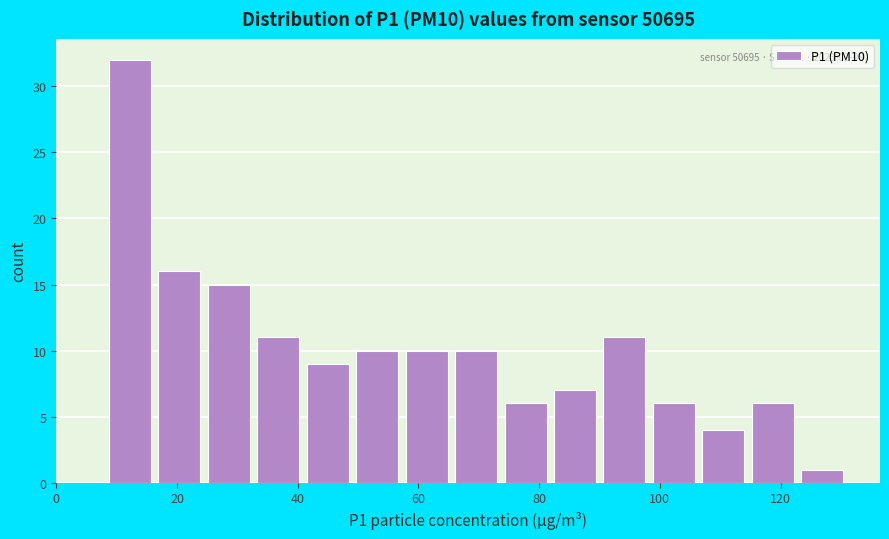

Which range on the x-axis has the tallest bar?

8 to 16